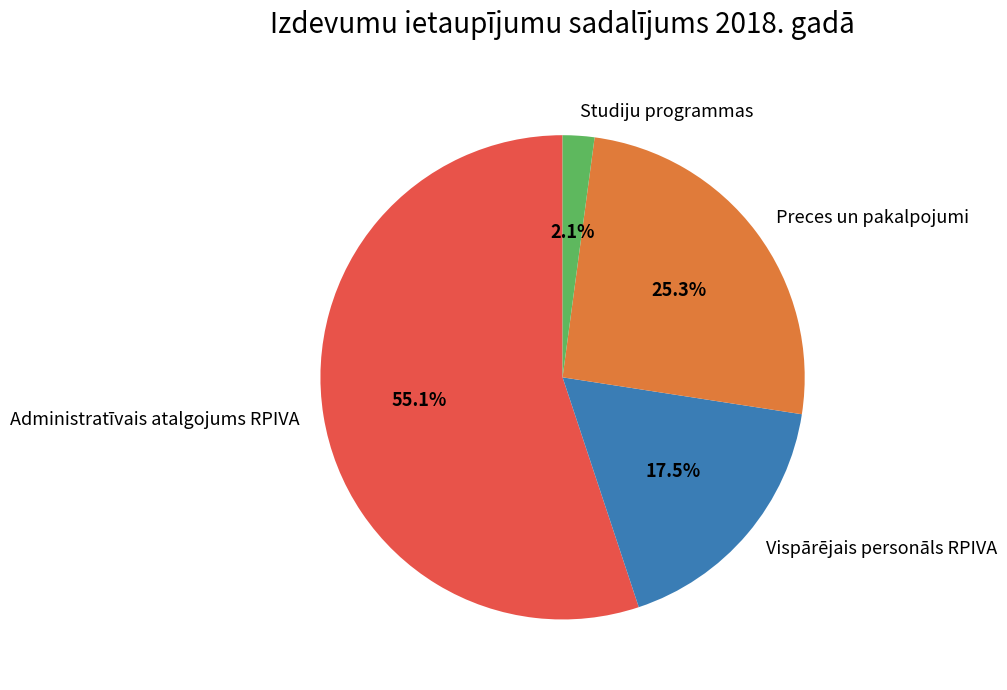

How many segments does this pie chart have?

4